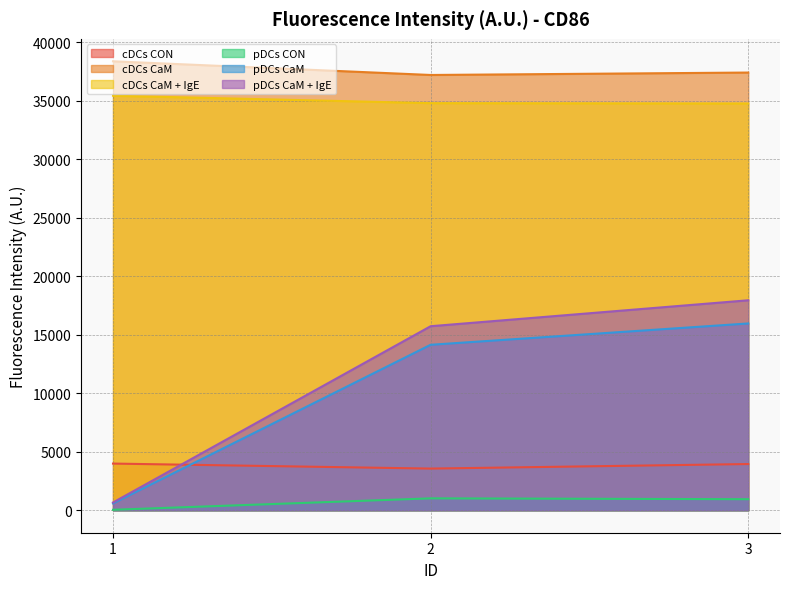

Is the value of cDCs CaM + IgE at 3 greater than the value of cDCs CON at 2?

Yes